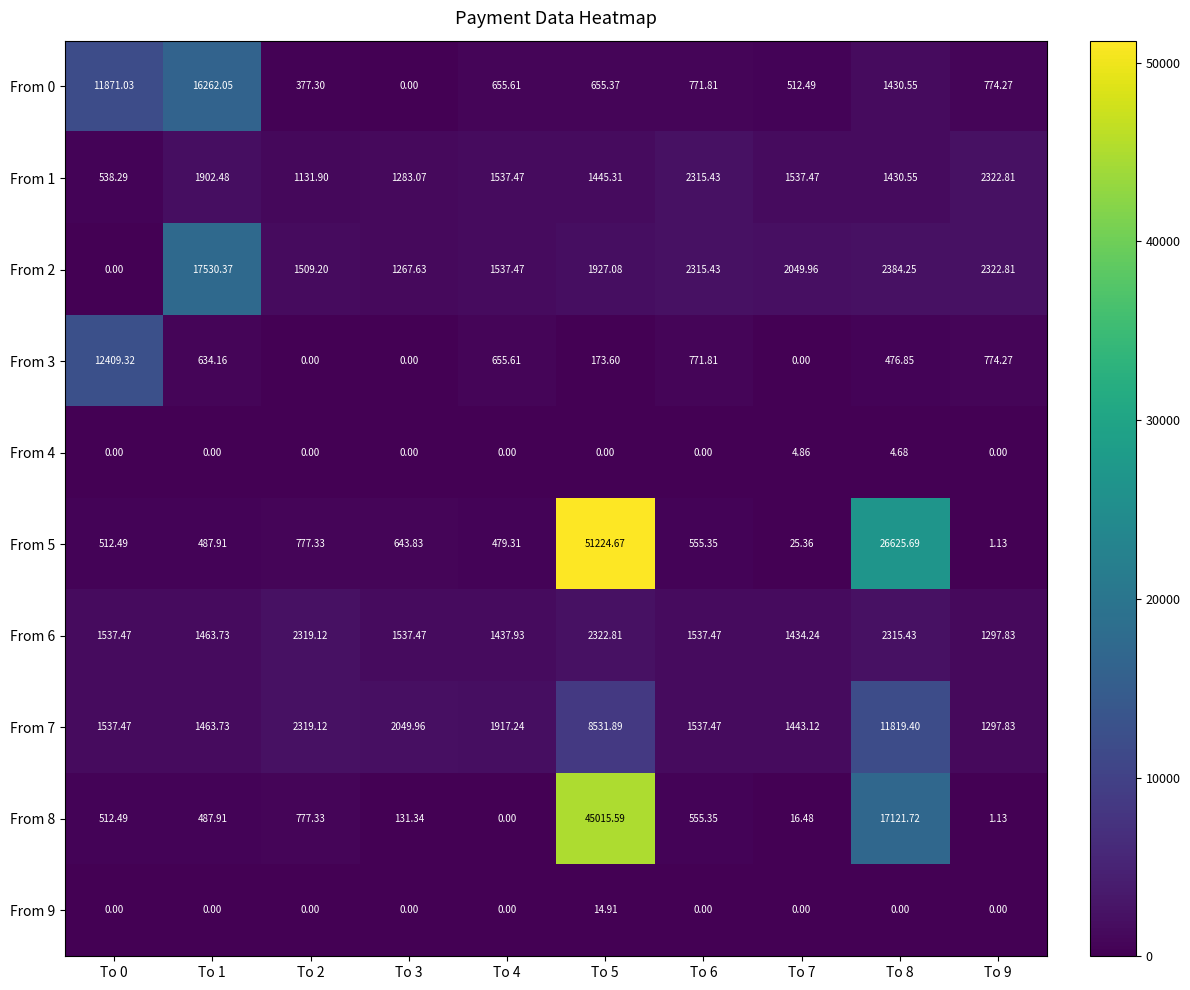

Is the value of From 8 at To 4 greater than the value of From 7 at To 4?

No